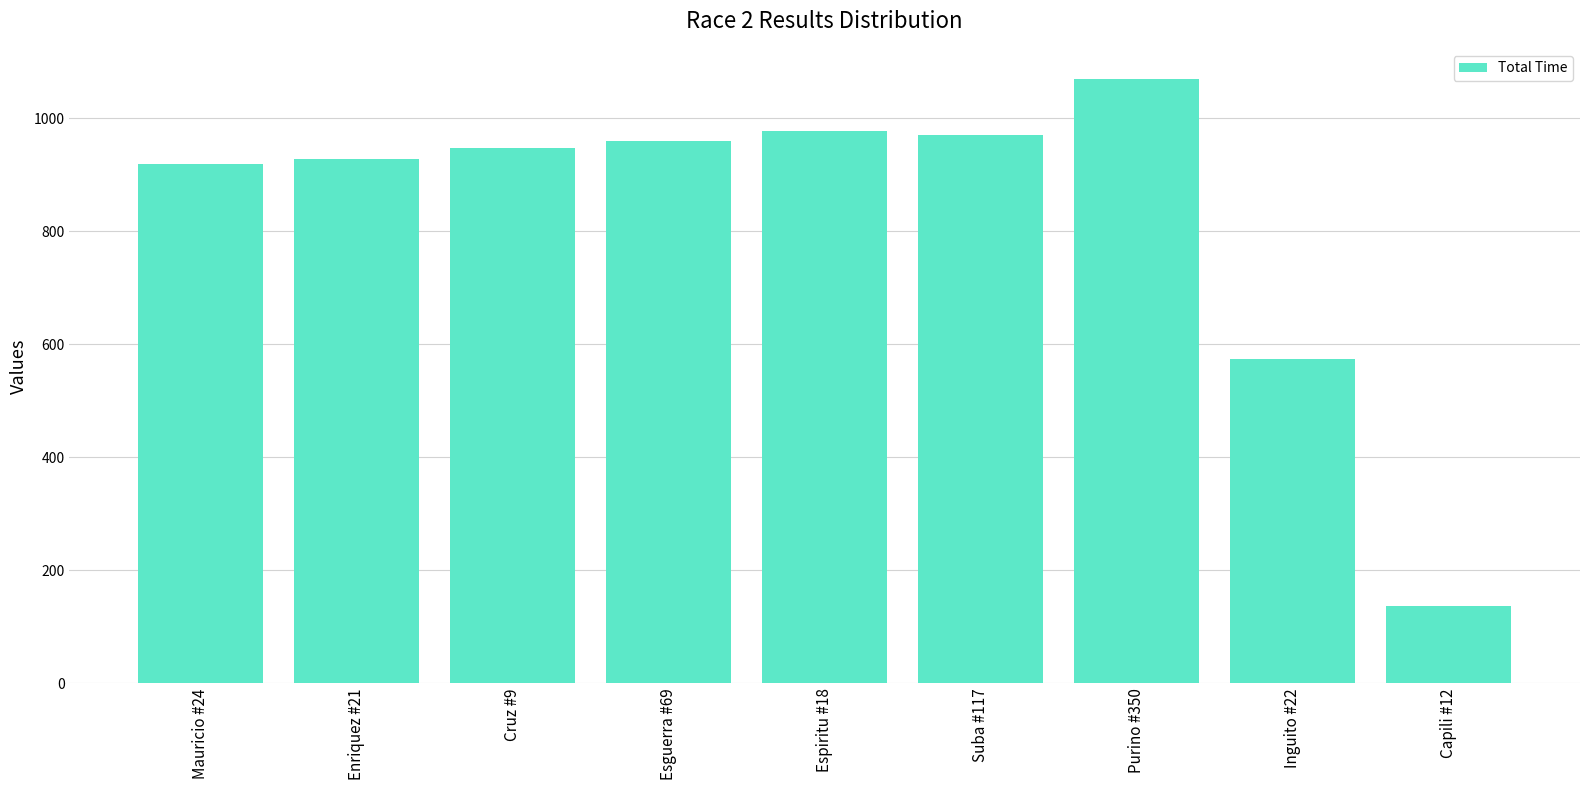

Which has a higher value, Espiritu #18 or Enriquez #21?

Espiritu #18